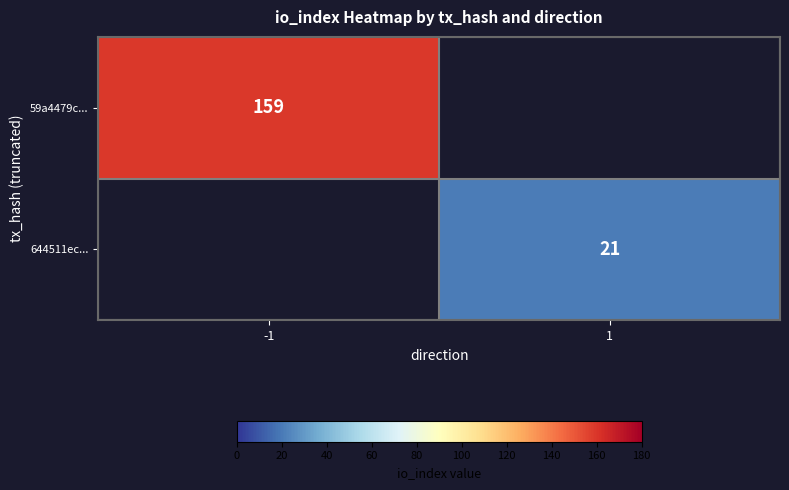

True or false: 59a4479c... has a value of 60 at -1.

False